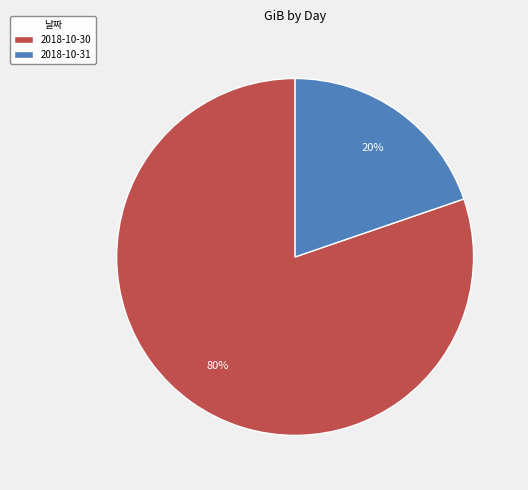

Is the sum of 2018-10-30 and 2018-10-31 greater than half?

Yes